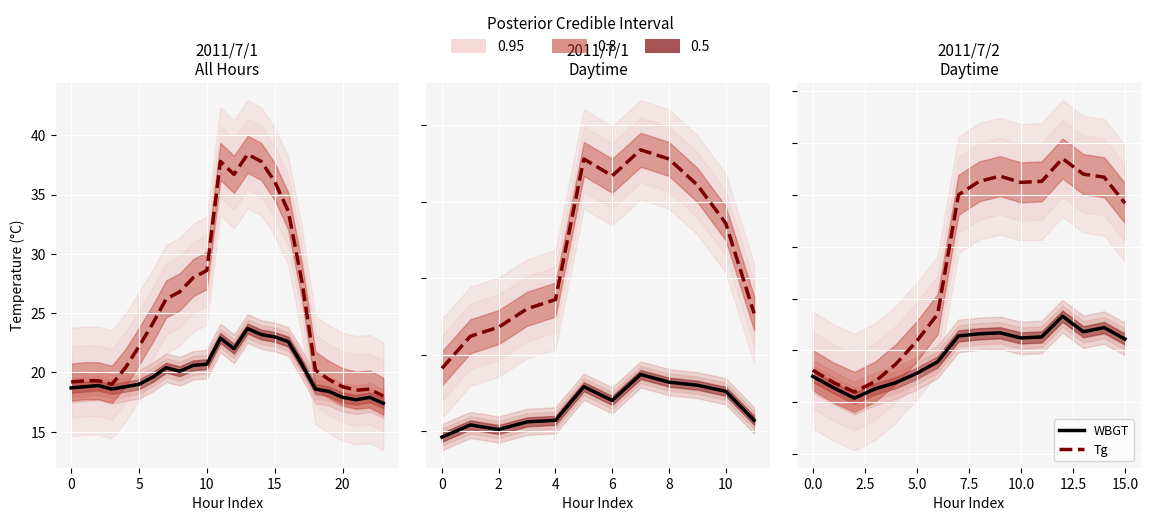

How many lines are shown in the chart?

2